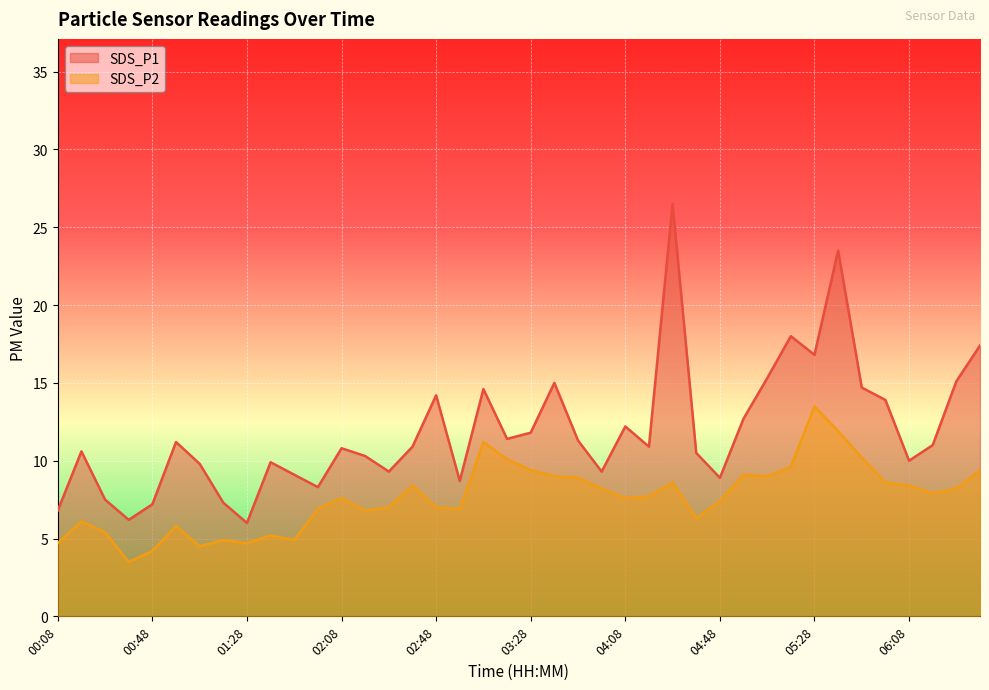

True or false: SDS_P2 and SDS_P1 intersect in this chart.

False